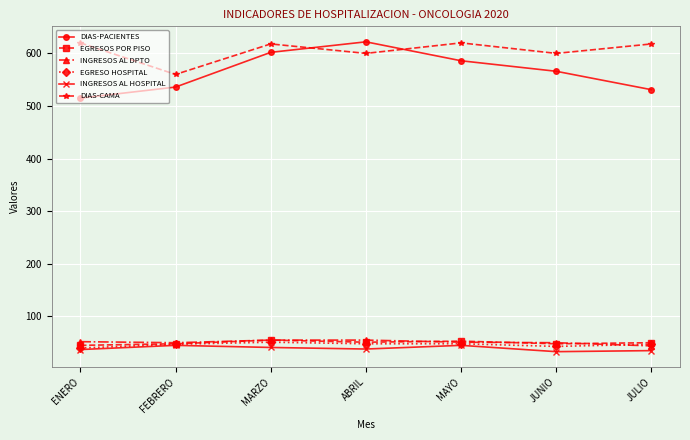

True or false: DIAS-PACIENTES and EGRESO HOSPITAL intersect in this chart.

False